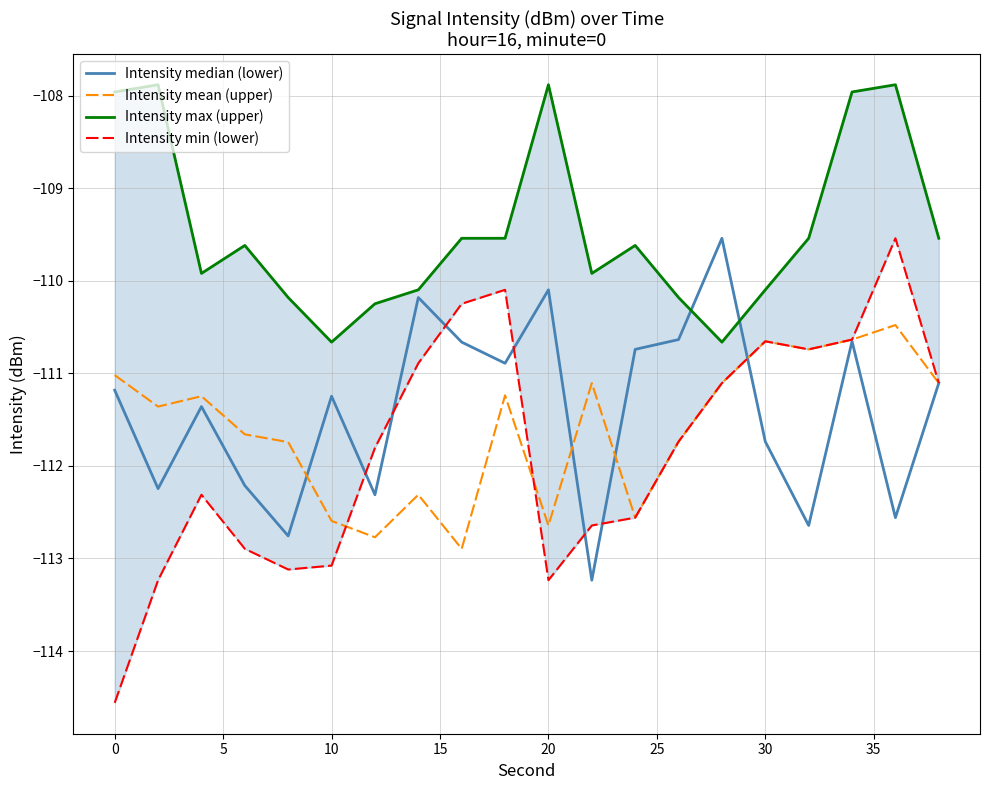

What is the smallest value displayed?

-114.6